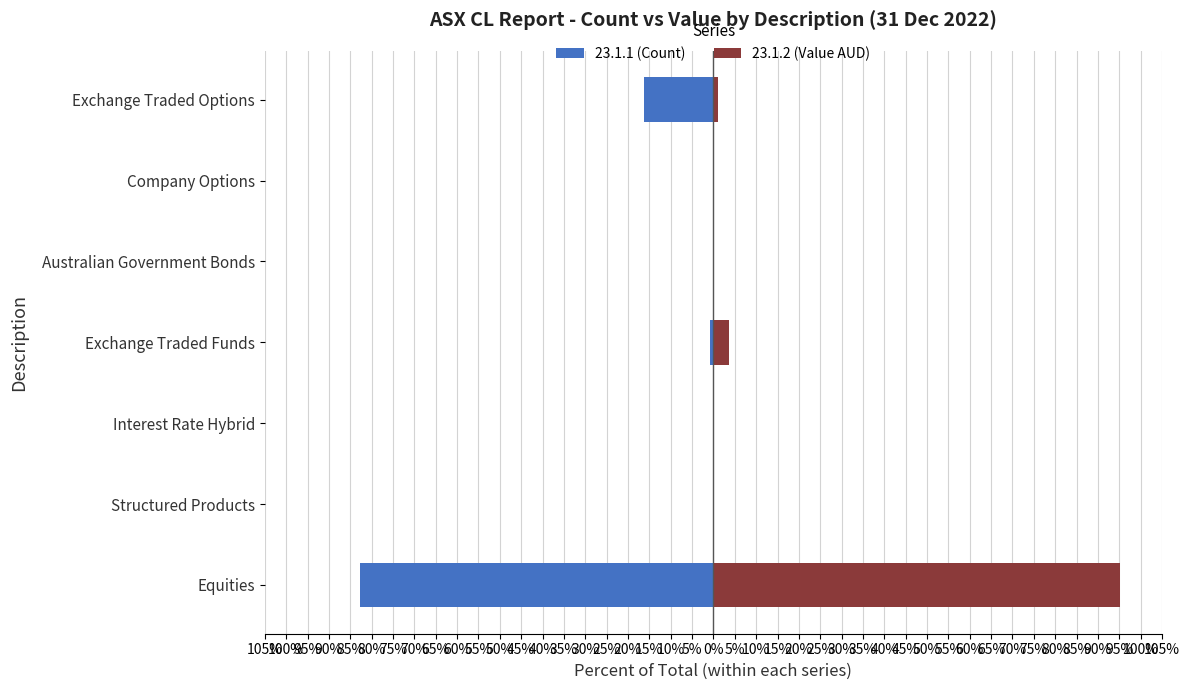

What is the sum of all 23.1.1 (Count) values?

-100.0